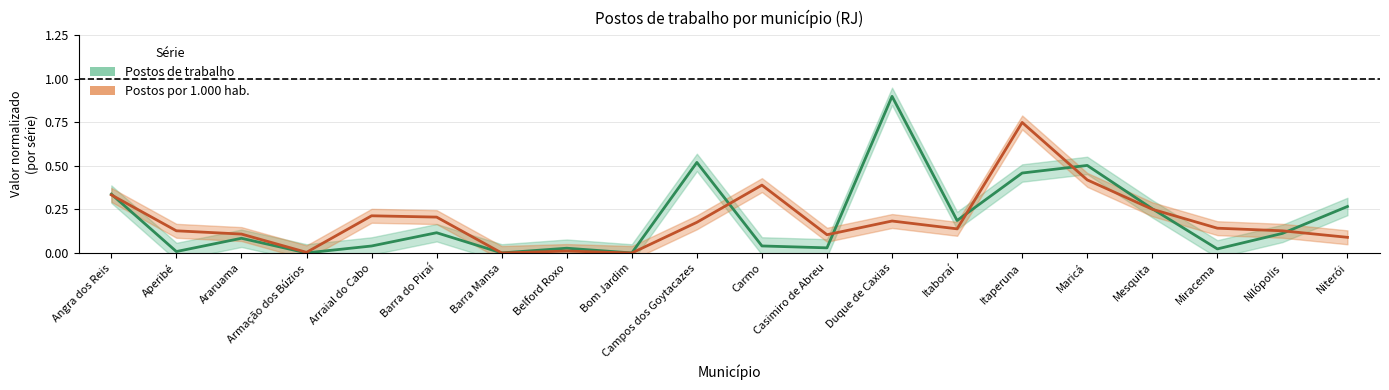

What is the label of the 11th point from the right?

Campos dos Goytacazes